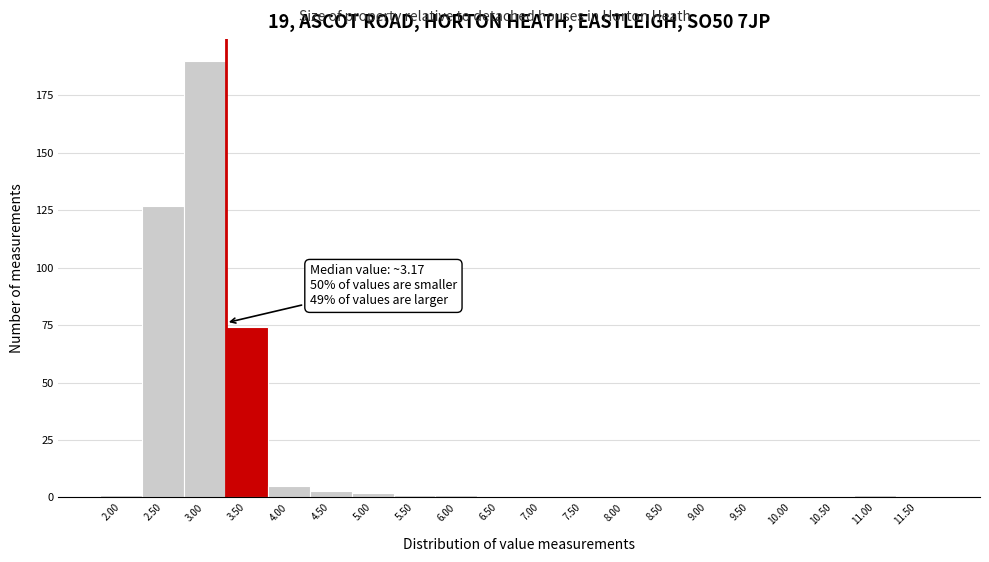

Reading left to right, transcribe all the data shown in this chart.

2.00=1	2.50=127	3.00=190	3.50=74	4.00=5	4.50=3	5.00=2	5.50=1	6.00=1	6.50=0	7.00=0	7.50=0	8.00=0	8.50=0	9.00=0	9.50=0	10.00=0	10.50=0	11.00=1	11.50=0